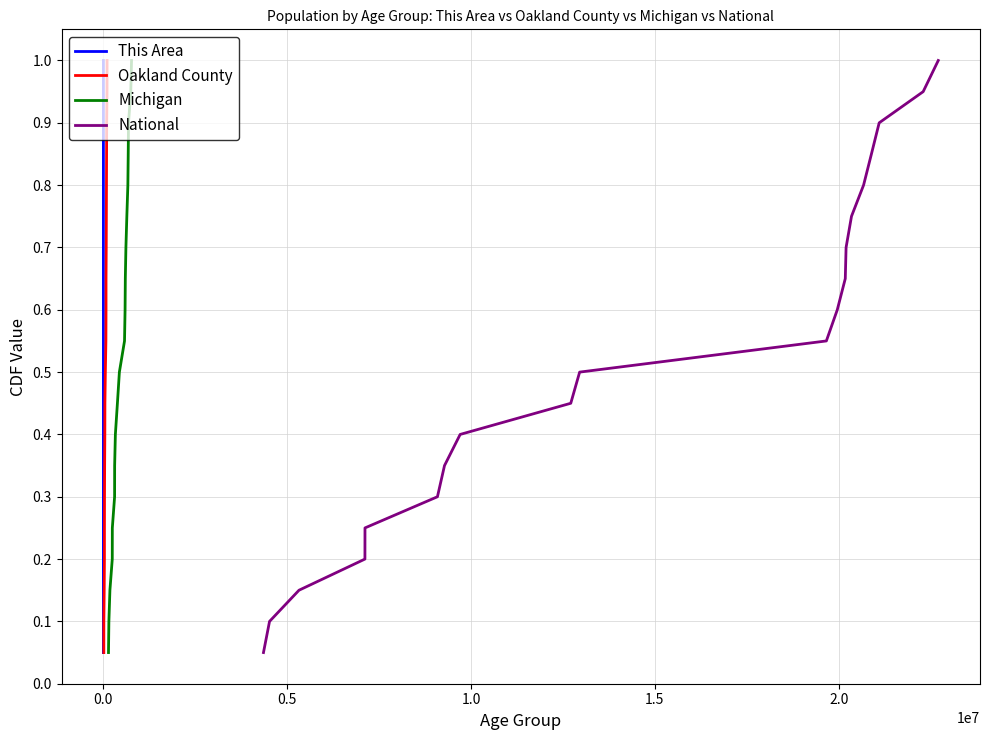

What are all the series names shown in the legend?

This Area, Oakland County, Michigan, National